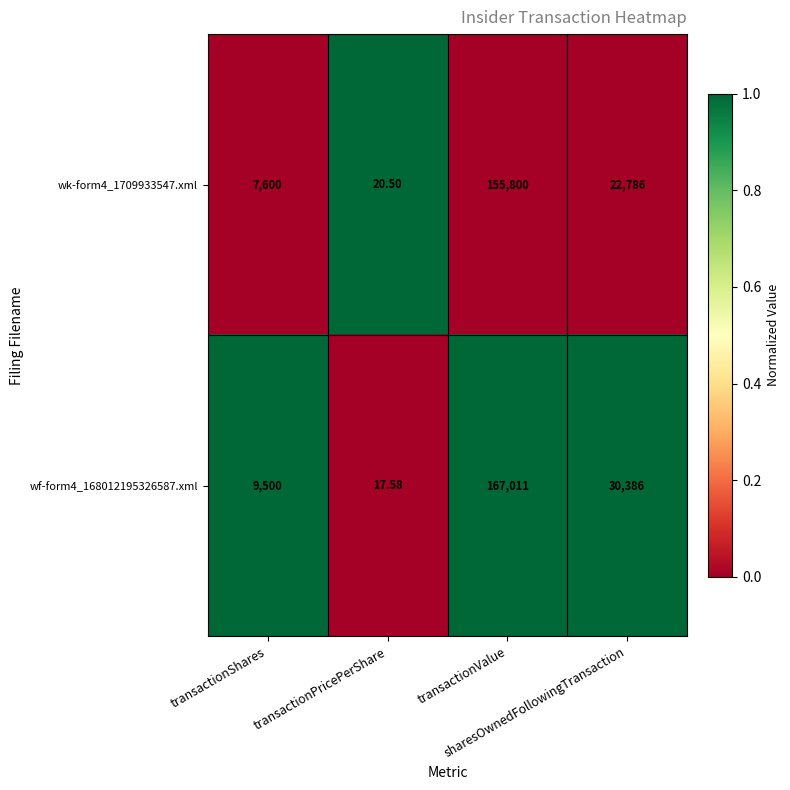

How many categories are shown in the chart?

4